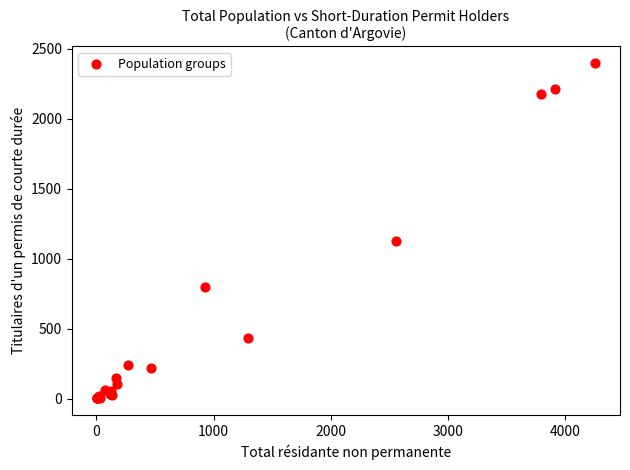

What Y value in the scatter plot is closest to 1200?

1130